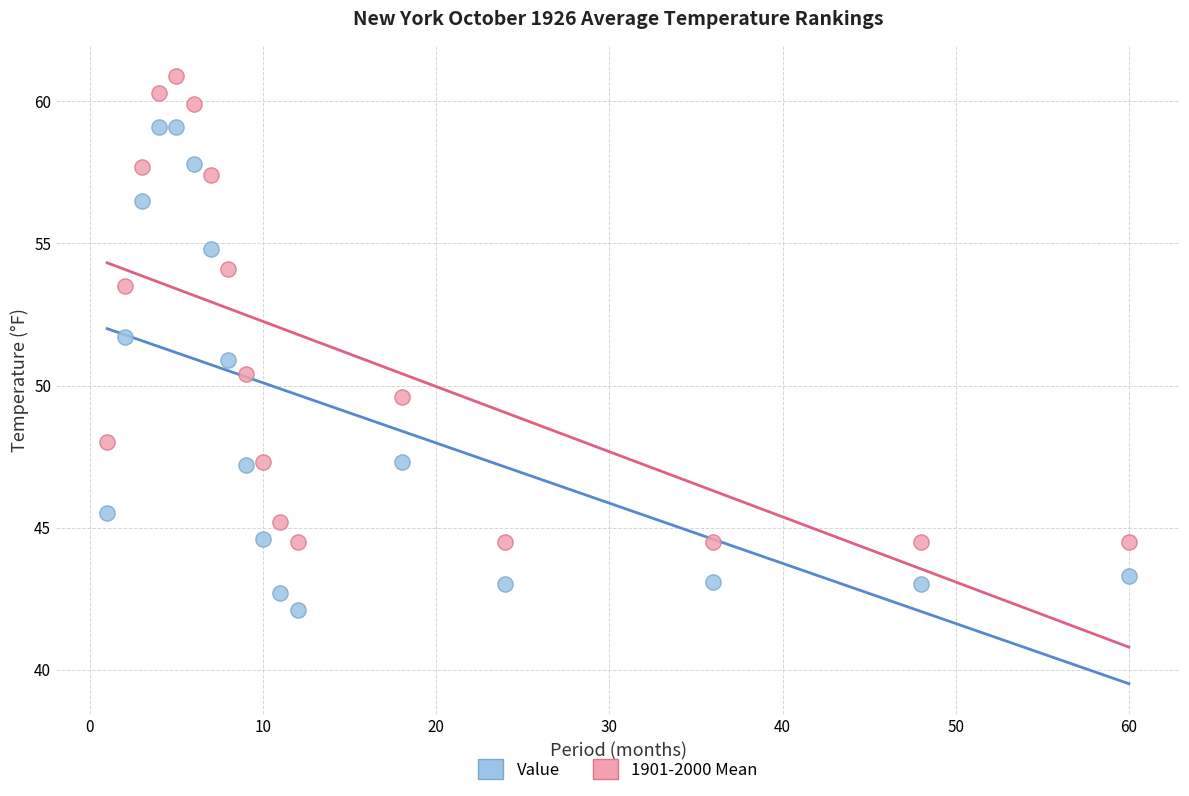

Across all data points, what is the range of Y values (max minus min)?

18.8